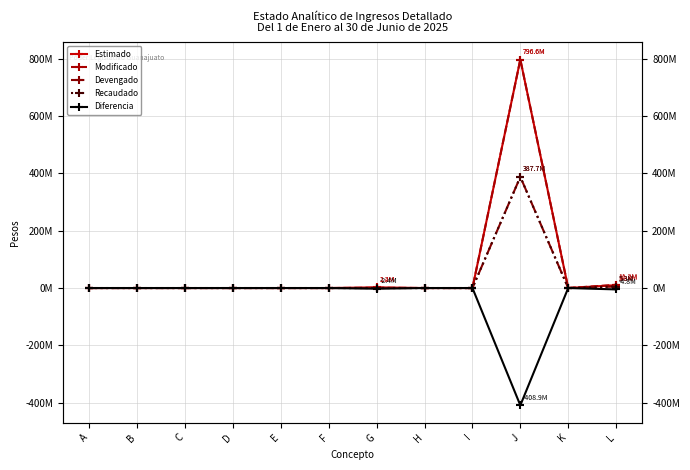

List the series in order of their peak value, lowest first.

Diferencia, Devengado, Recaudado, Estimado, Modificado